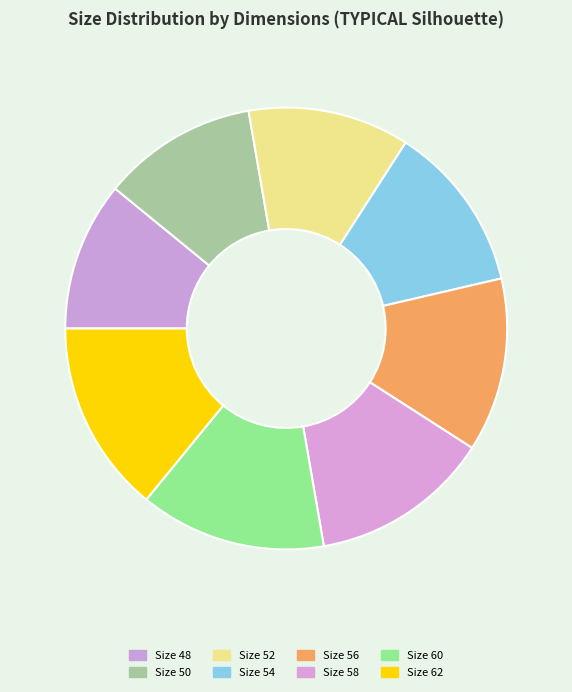

Is there a majority slice in this chart?

No